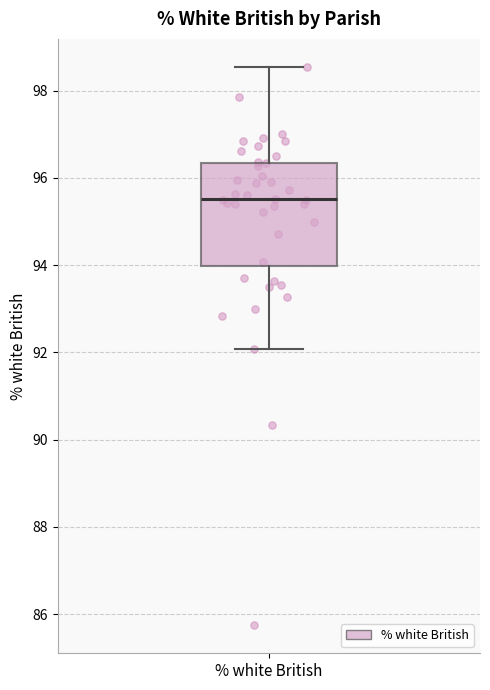

Transcribe this box plot: give where the median line is, the range the box spans, and where the two whiskers end, as read against the y-axis. The values are not printed on the chart, so give them approximately, as read against the axis.

median 95.6, box 94.0 to 96.4, whiskers 92.0 to 98.6